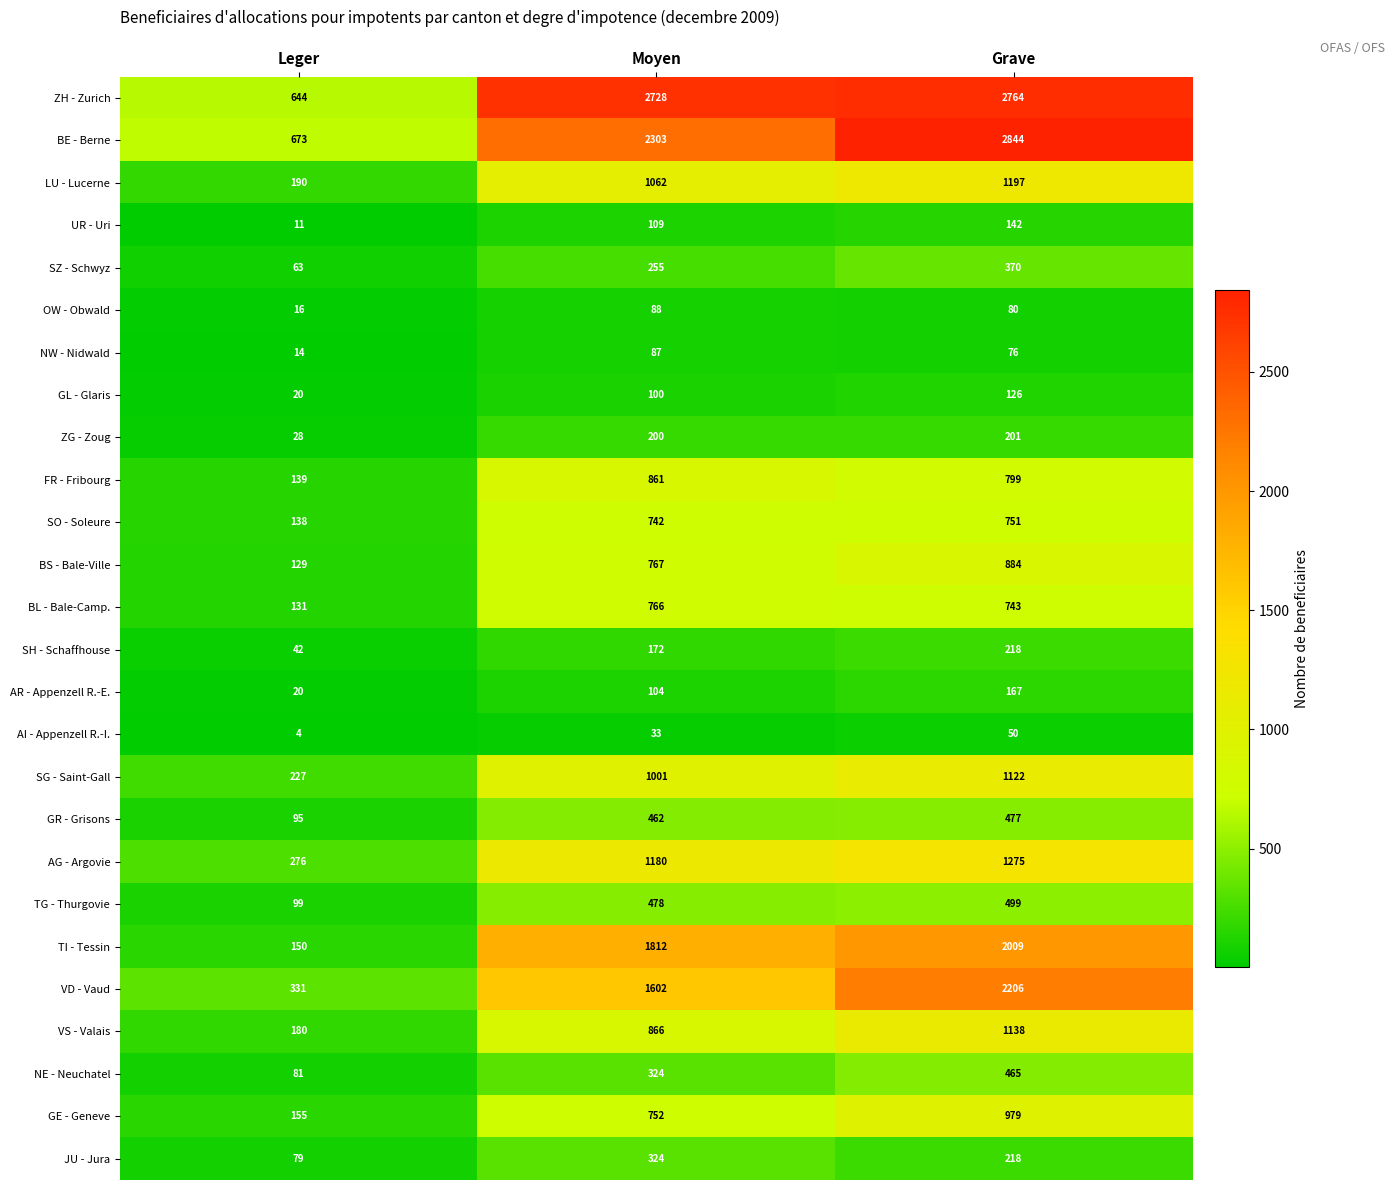

List the series in order of their peak value, highest first.

BE - Berne, ZH - Zurich, VD - Vaud, TI - Tessin, AG - Argovie, LU - Lucerne, VS - Valais, SG - Saint-Gall, GE - Geneve, BS - Bale-Ville, FR - Fribourg, BL - Bale-Camp., SO - Soleure, TG - Thurgovie, GR - Grisons, NE - Neuchatel, SZ - Schwyz, JU - Jura, SH - Schaffhouse, ZG - Zoug, AR - Appenzell R.-E., UR - Uri, GL - Glaris, OW - Obwald, NW - Nidwald, AI - Appenzell R.-I.